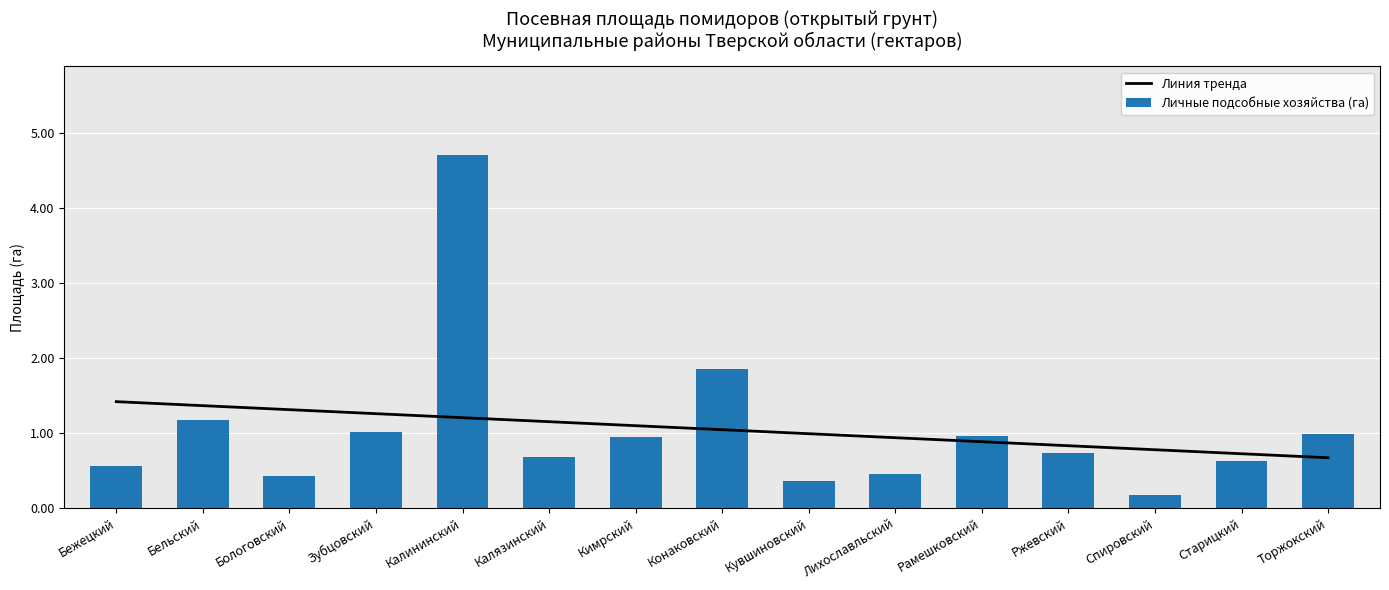

Which series has the largest range (max minus min)?

Личные подсобные хозяйства (га)